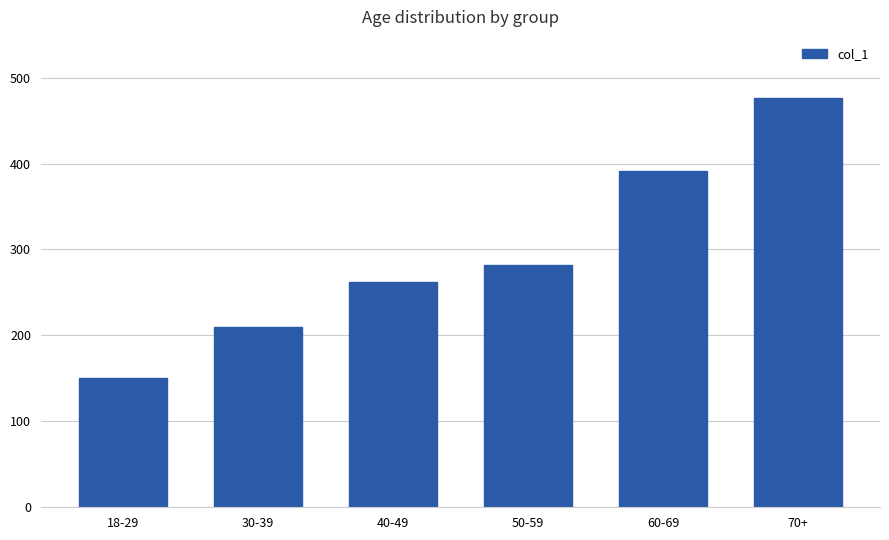

What is the average value?

295